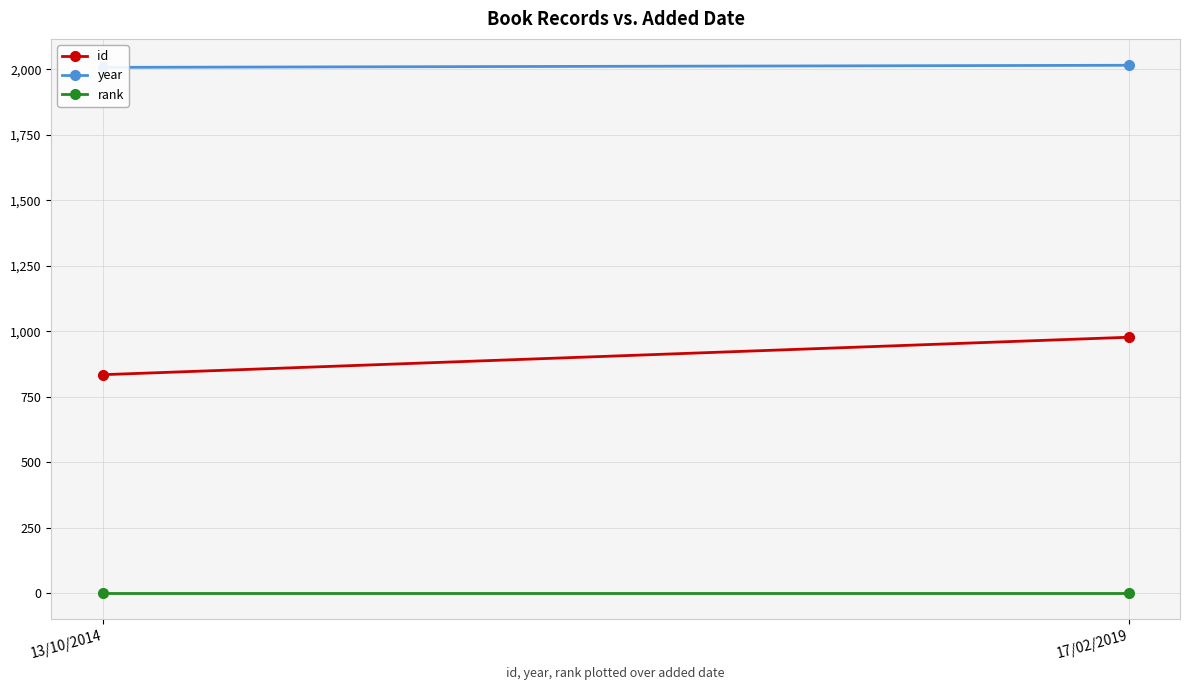

What is the lowest value of the year series?

2007